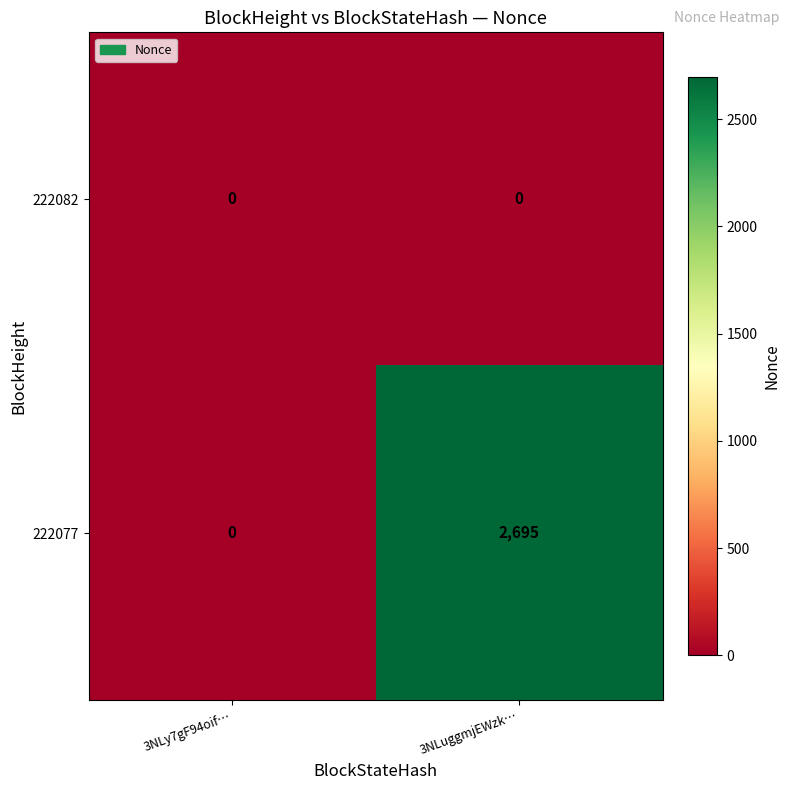

Reading left to right, extract all data points from this chart.

222082: 3NLy7gF94oif…=0	3NLuggmjEWzk…=0
222077: 3NLy7gF94oif…=0	3NLuggmjEWzk…=2695